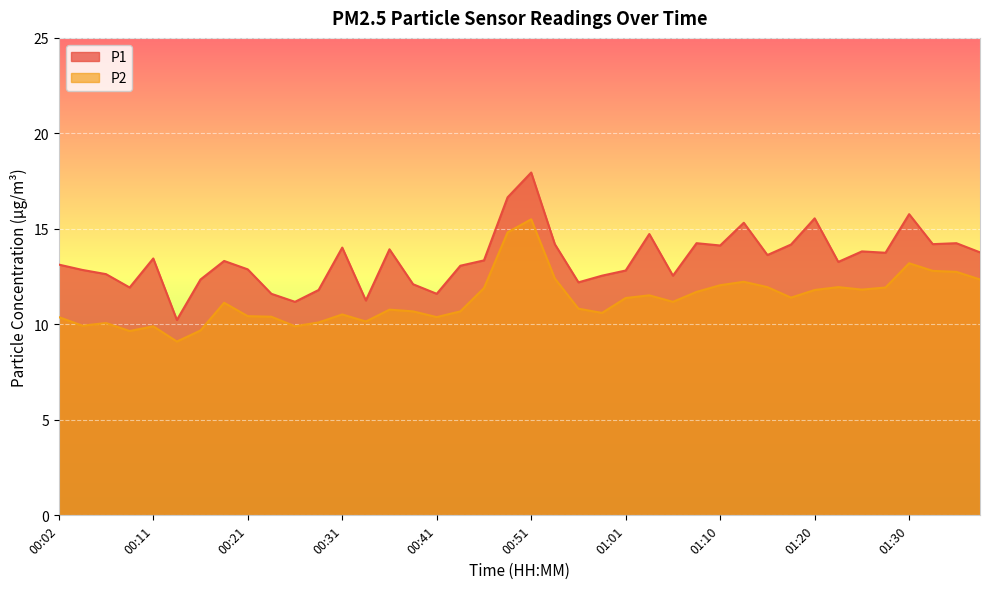

What is the total value across all series at 00:43?

23.8